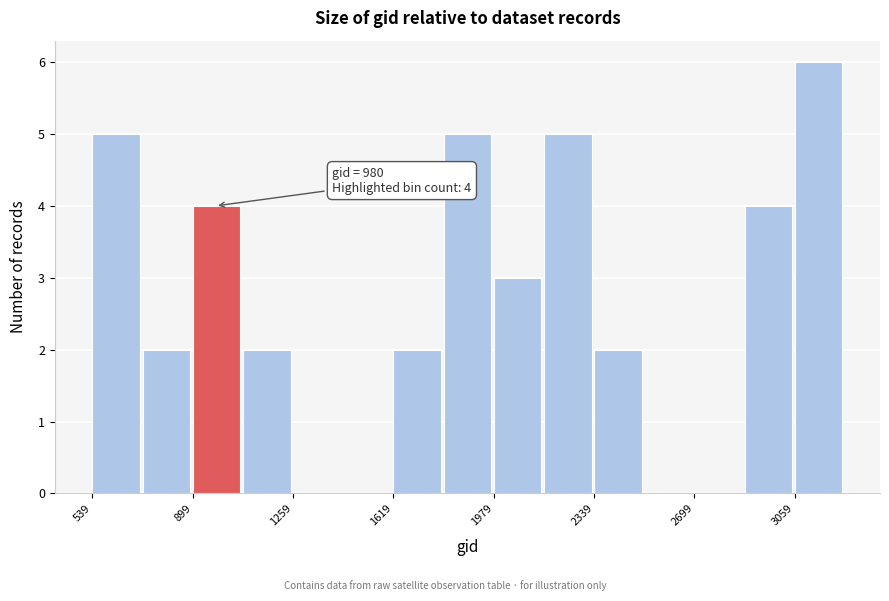

Around what value on the x-axis is the tallest bar? Give the approximate position of its centre, as read against the axis.

3150